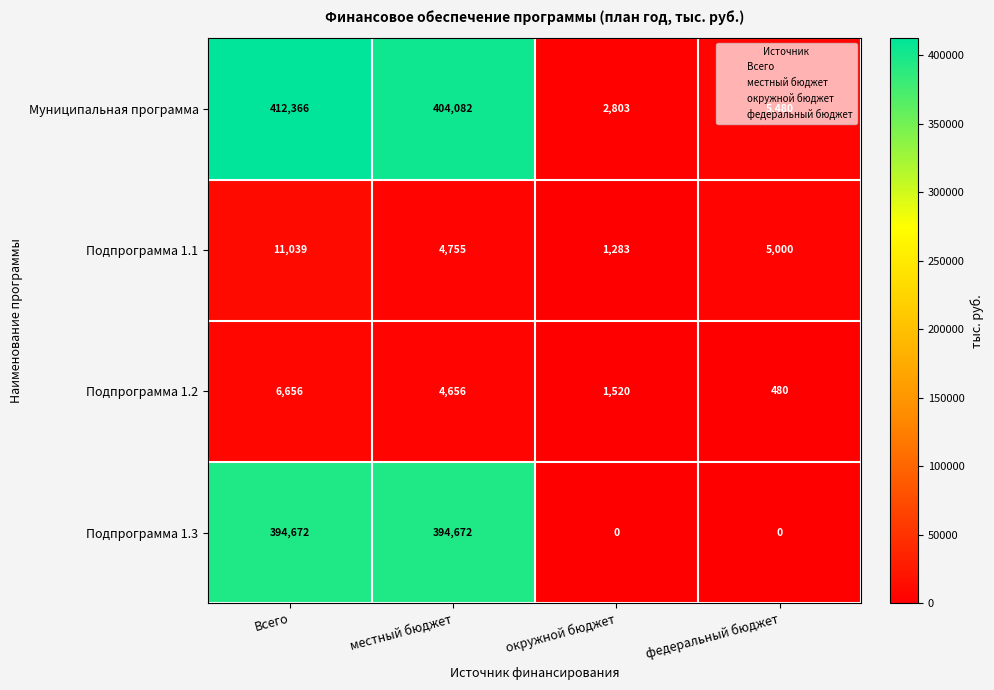

Rank the series by their maximum value, from highest to lowest.

Муниципальная программа, Подпрограмма 1.3, Подпрограмма 1.1, Подпрограмма 1.2